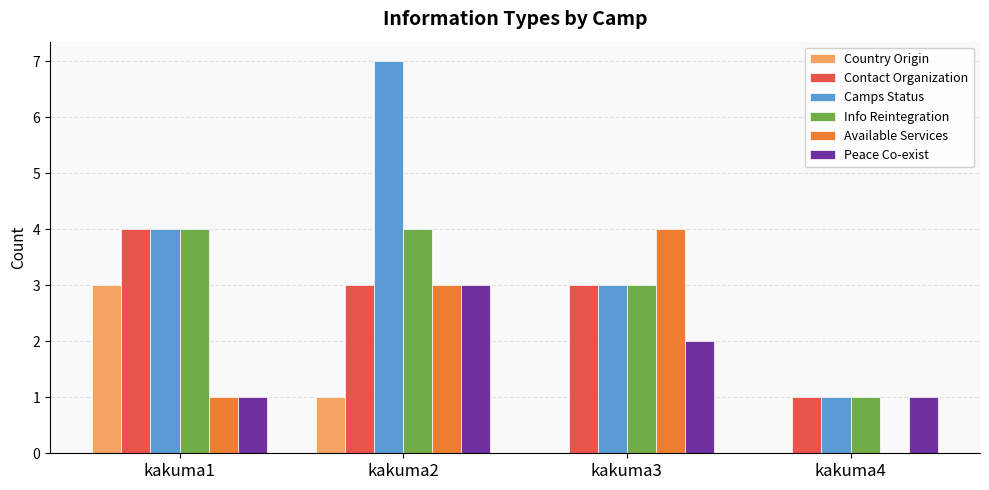

Are the bars grouped side by side (vs. stacked)?

Yes